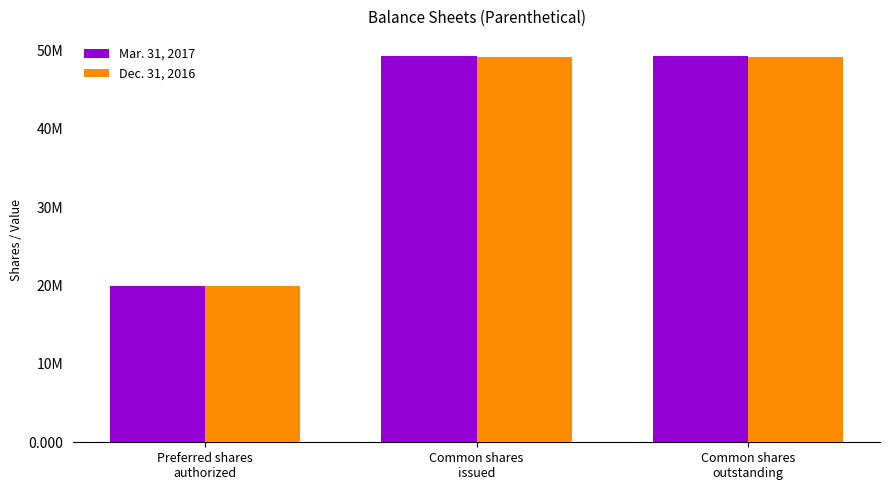

Read the Mar. 31, 2017 value at Common shares
issued, to the nearest 100.

49274200